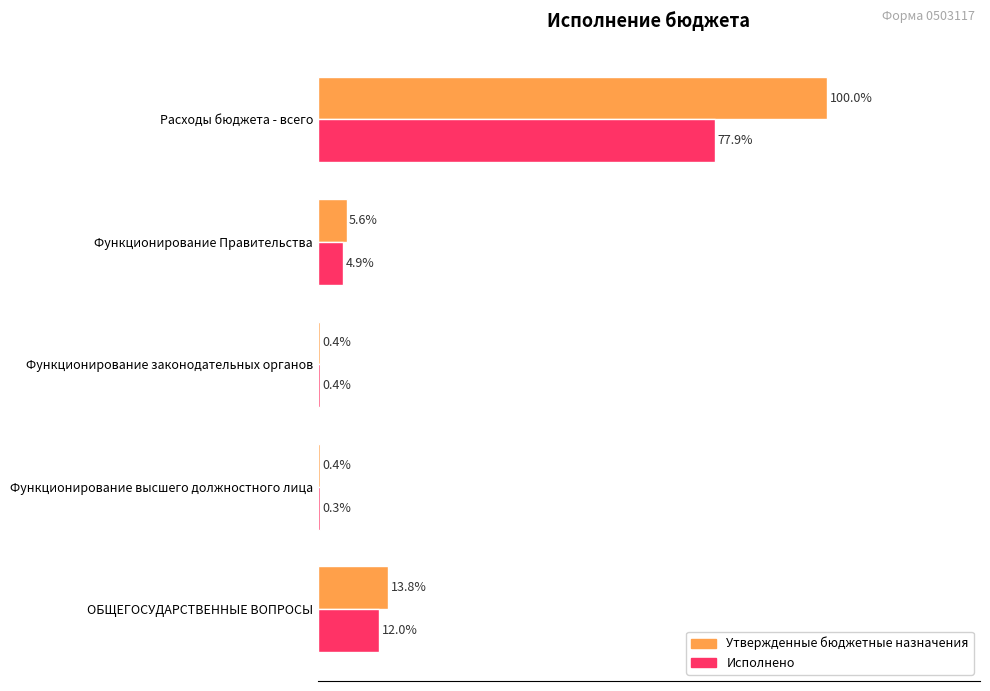

Which series changed the most between Функционирование законодательных органов and Расходы бюджета - всего?

Утвержденные бюджетные назначения